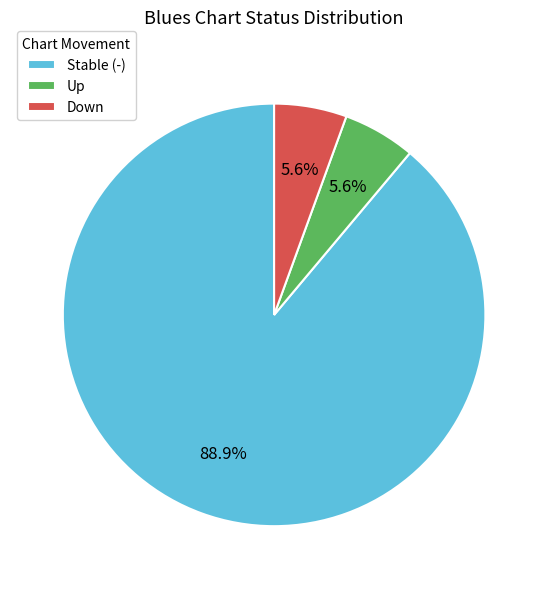

Which category accounts for the majority?

Stable (-)